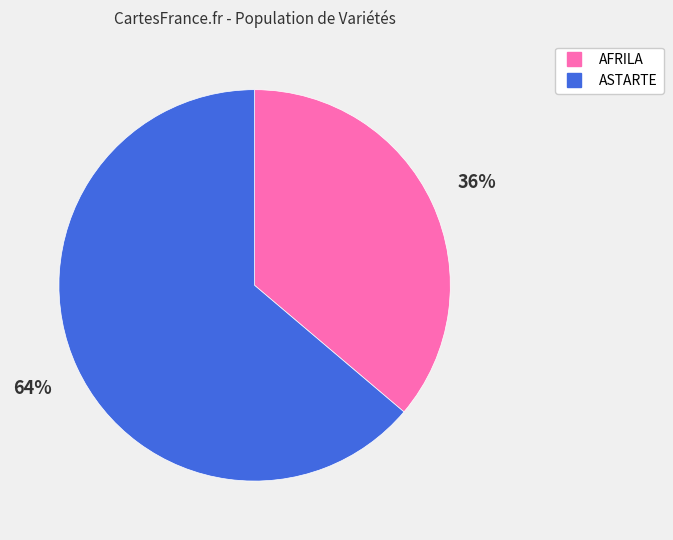

Count the number of slices in the pie.

2